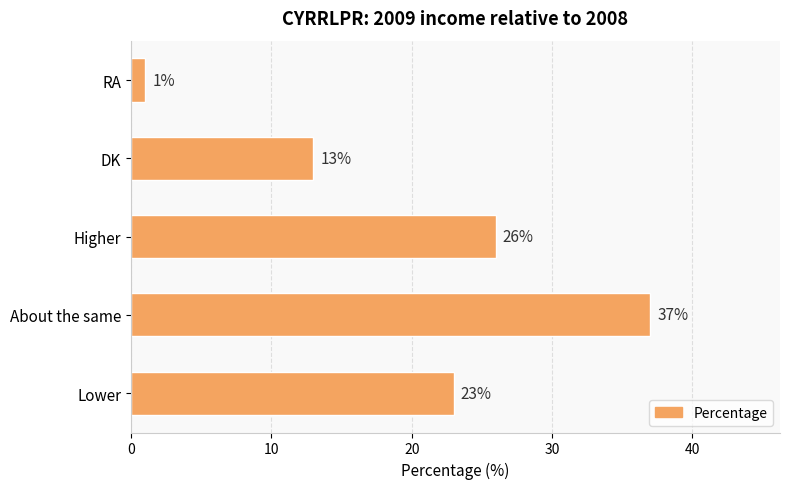

What is the smallest value displayed?

1